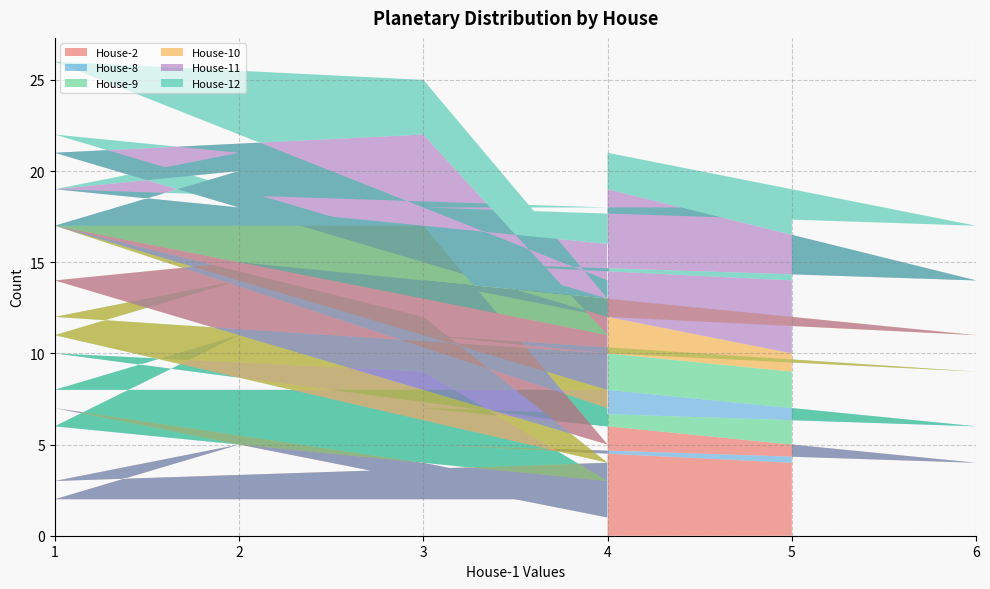

Reading left to right, transcribe all the data shown in this chart.

House-2: 4	5	4	6	1	7	4	2	2	5	3	3	4
House-8: 1	2	2	2	5	3	5	1	4	6	5	5	4
House-9: 4	4	3	2	1	7	3	1	5	3	4	4	2
House-10: 1	3	2	2	1	0	5	1	3	1	4	4	3
House-11: 4	1	3	7	4	4	5	6	3	5	3	3	3
House-12: 4	3	3	2	2	5	3	2	5	1	0	0	2